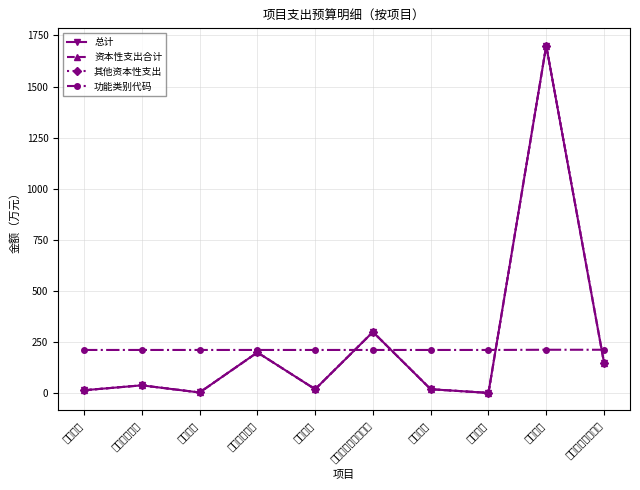

True or false: 总计 has more than 1 interior local peaks.

True